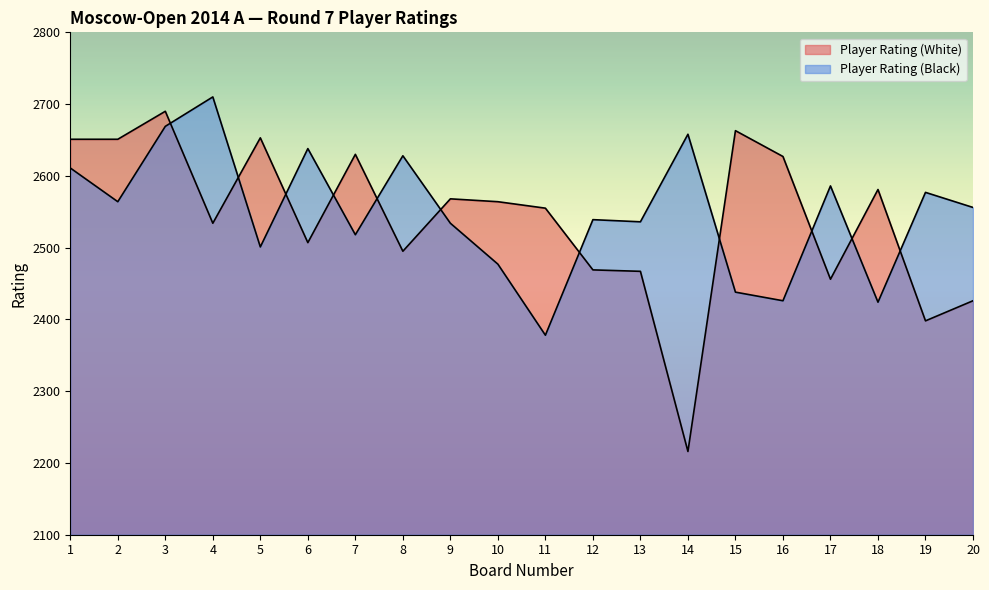

How many intersections are there between Player Rating (Black) and Player Rating (White)?

11